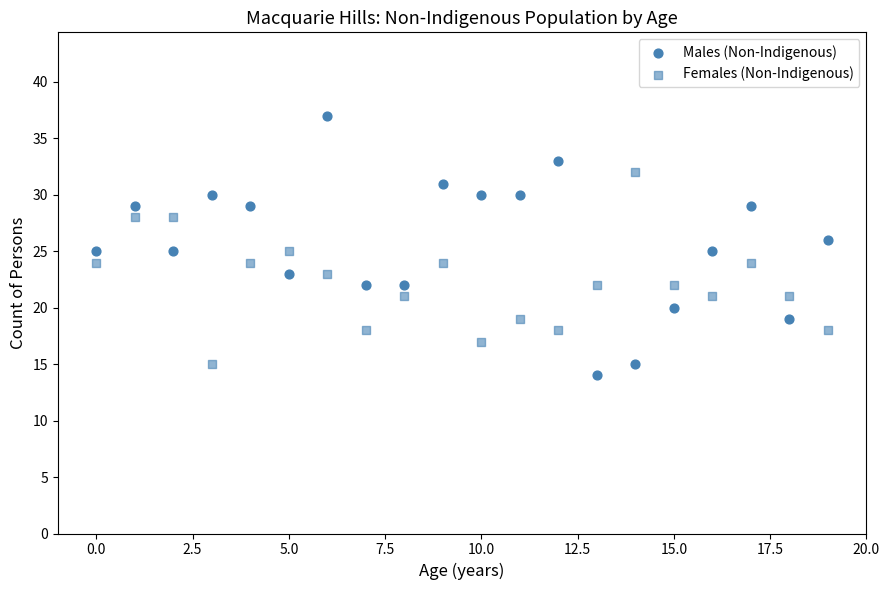

How many data points are displayed?

40